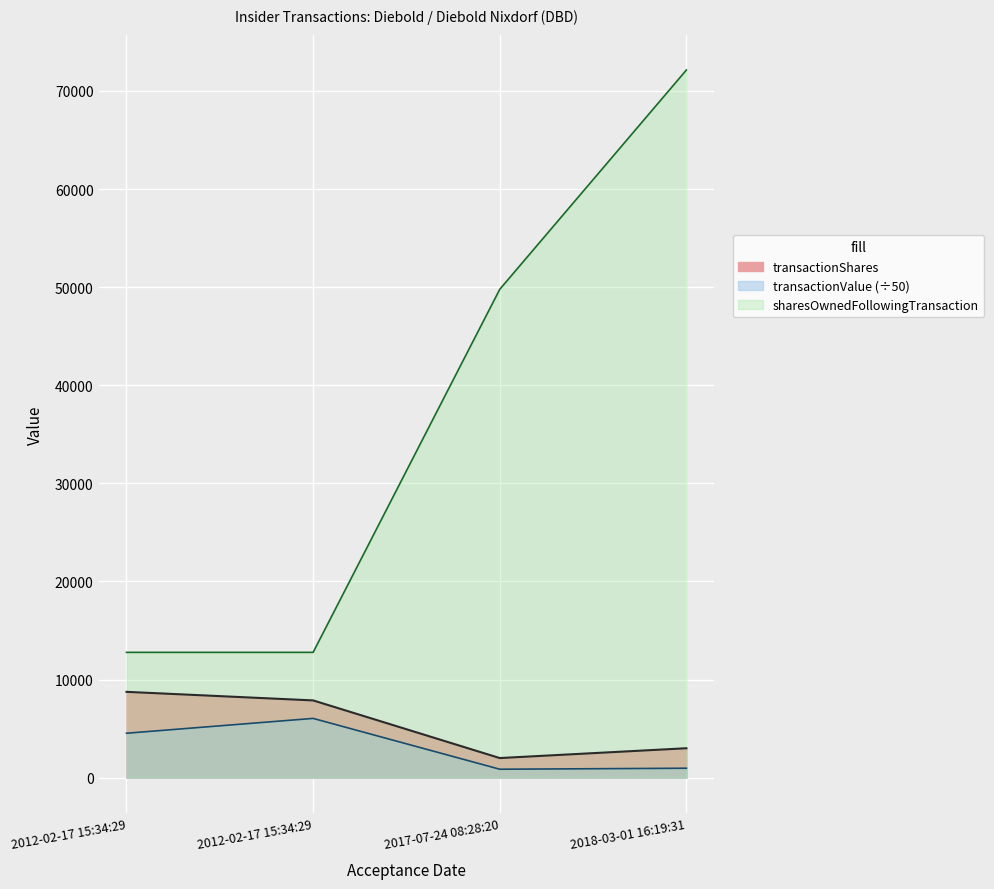

Which category has the lowest value across all series?

2017-07-24 08:28:20